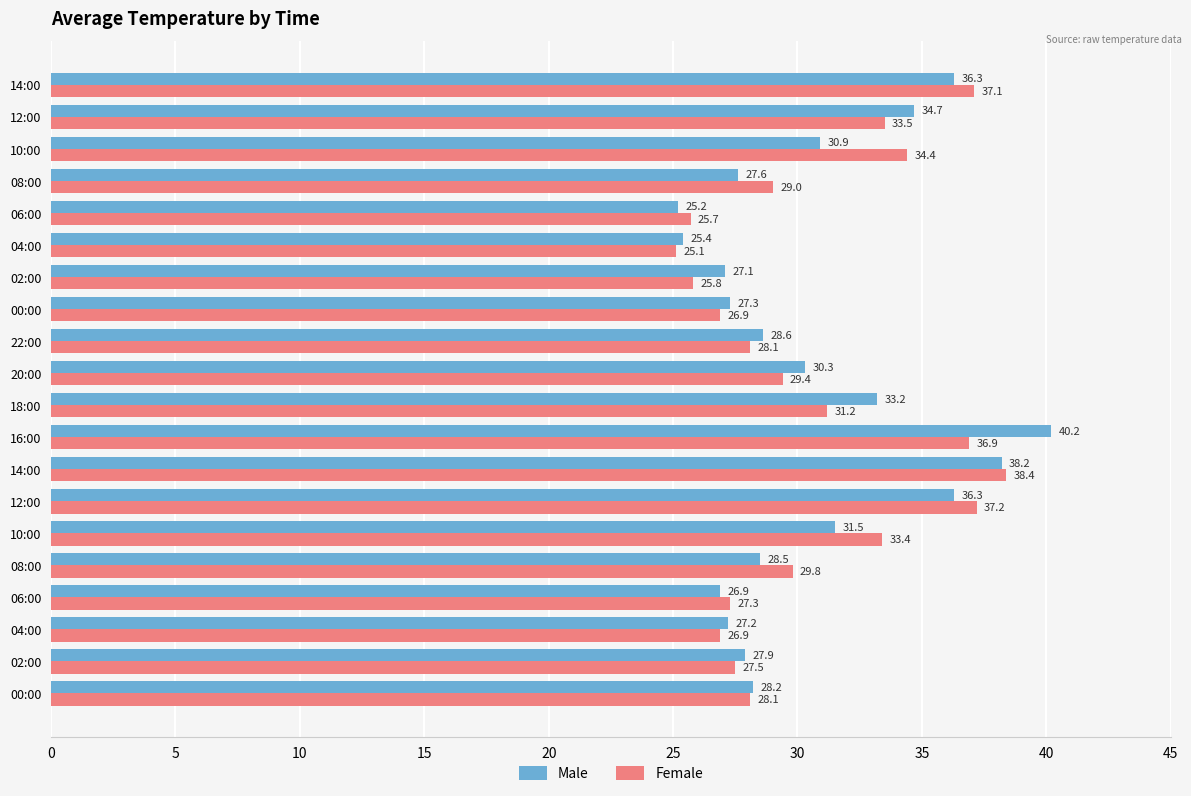

What is the maximum value for Female?

38.4